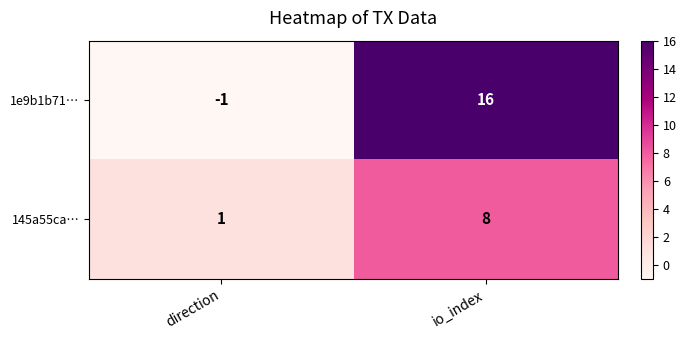

Is it true that 1e9b1b71… equals 26 at io_index?

False